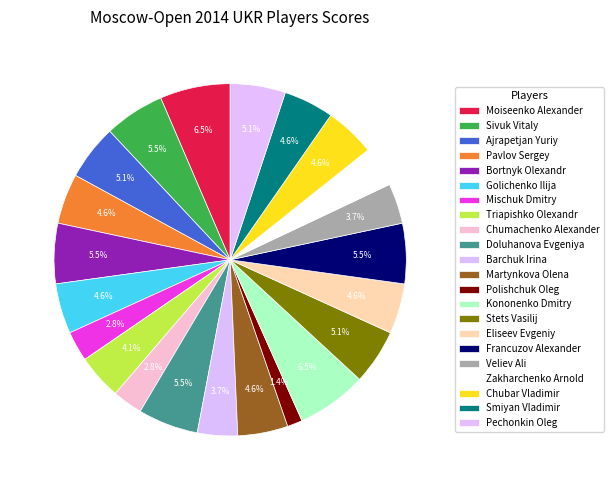

Is there a majority slice in this chart?

No